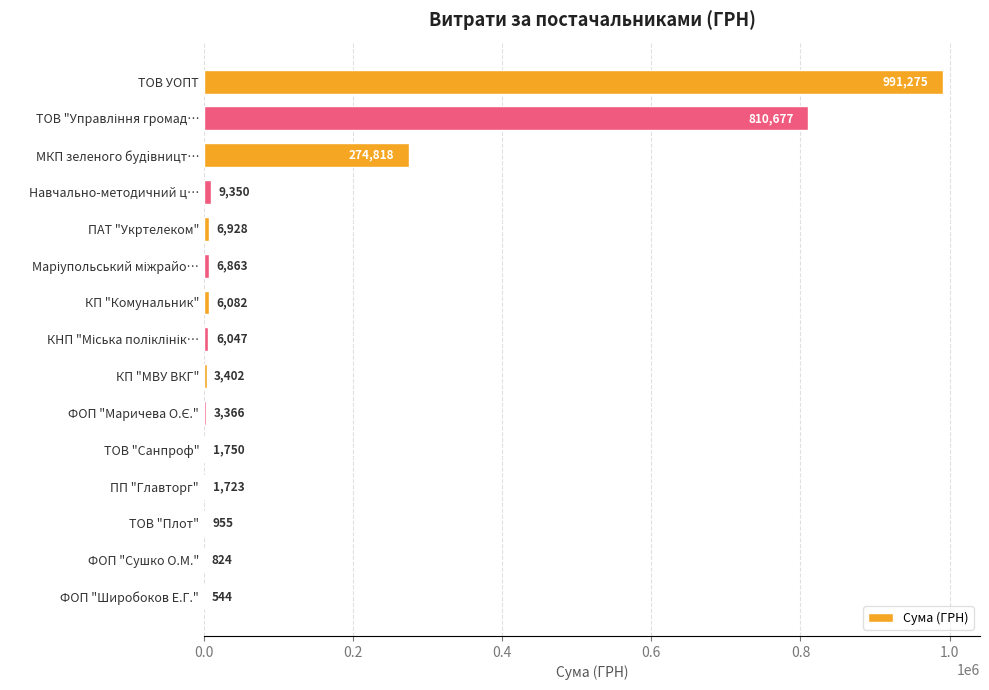

The value at КП "Комунальник" is 6082.3. True or false?

True